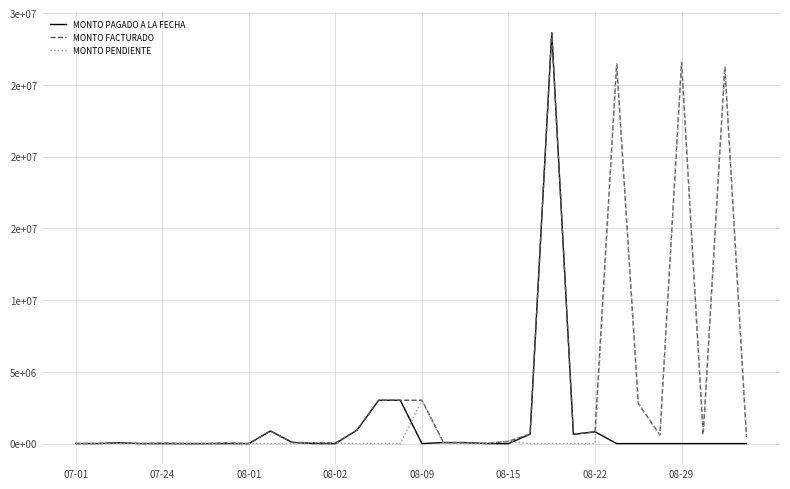

Where does the MONTO PENDIENTE series first go above 4680?

07-24